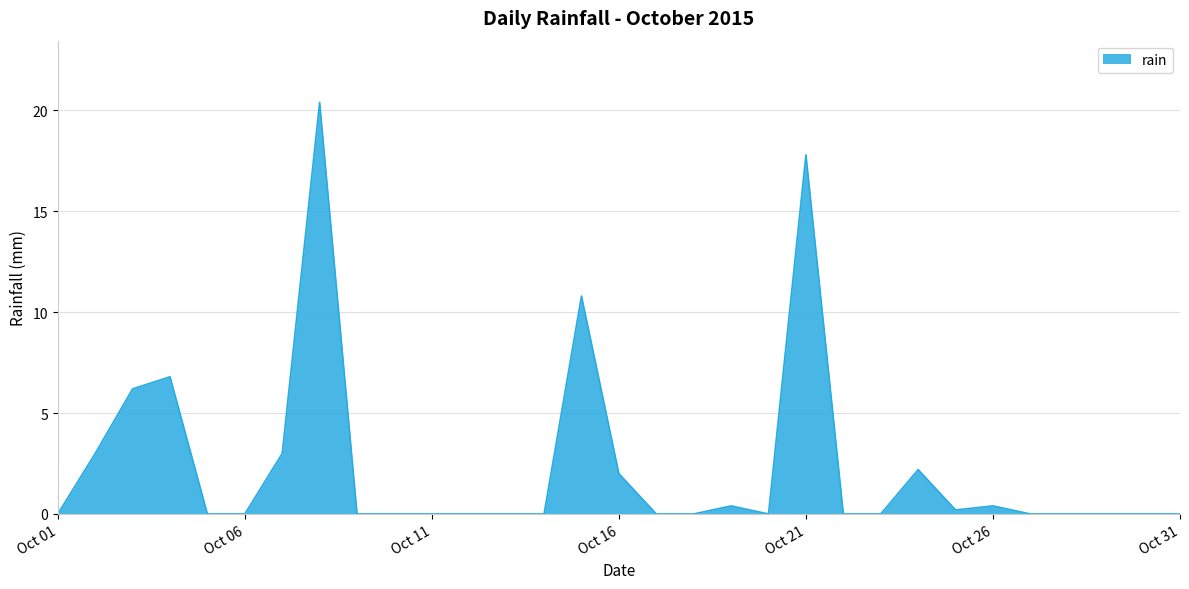

What is the maximum value shown in the chart?

20.4